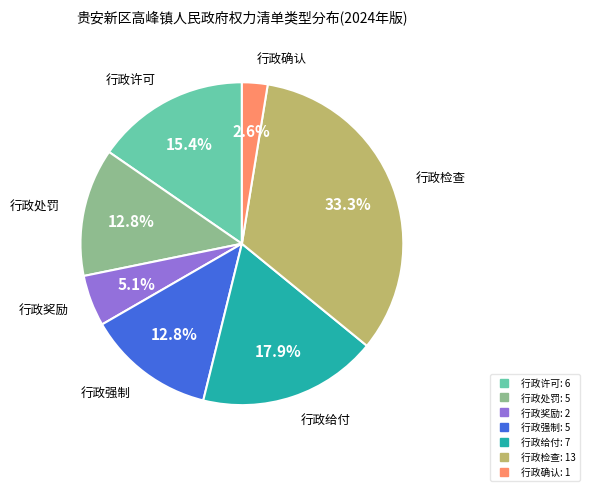

Which category has the biggest portion of the pie?

行政检查